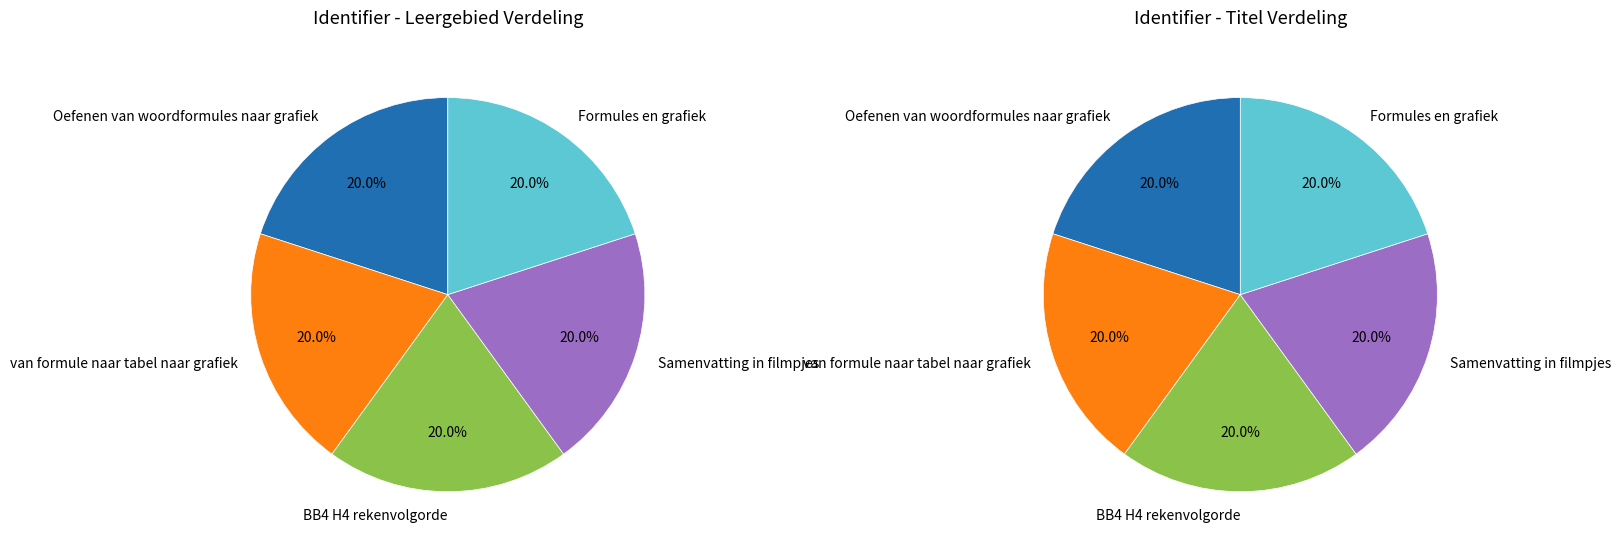

To the nearest percent, what is the average slice percentage?

20%